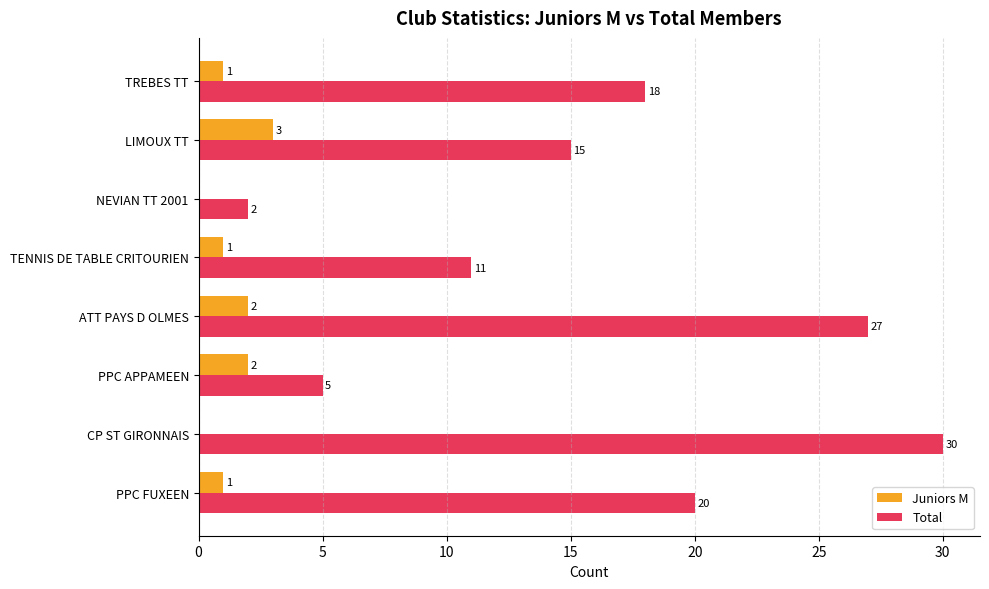

True or false: Total has a value of 18 at TREBES TT.

True